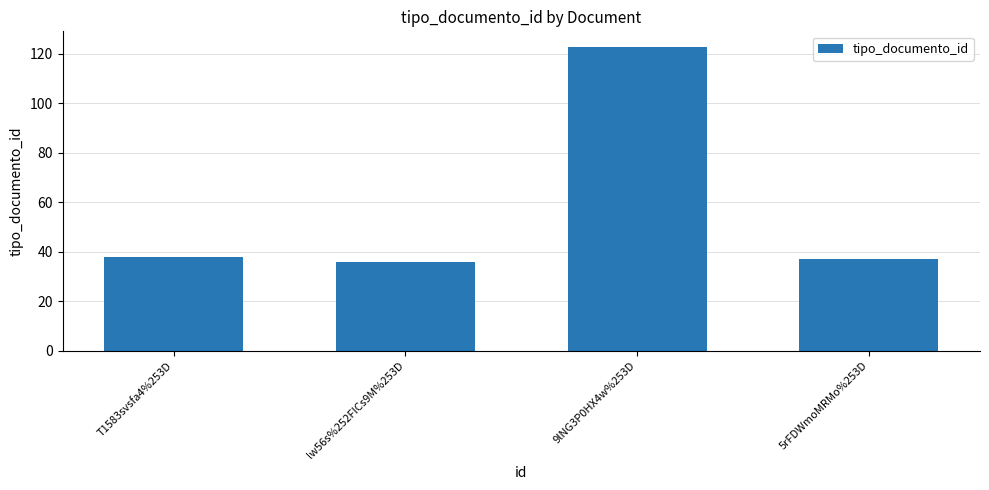

The value at 5rFDWmoMRMo%253D is 37. True or false?

True